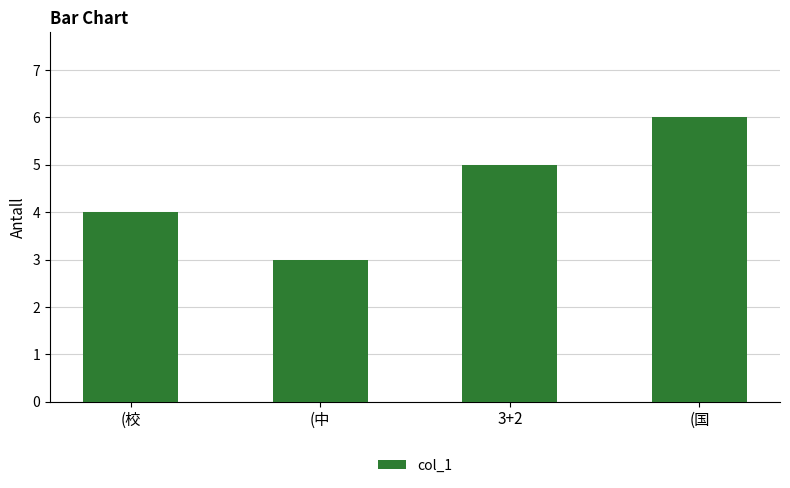

How many values are between 4 and 6?

3